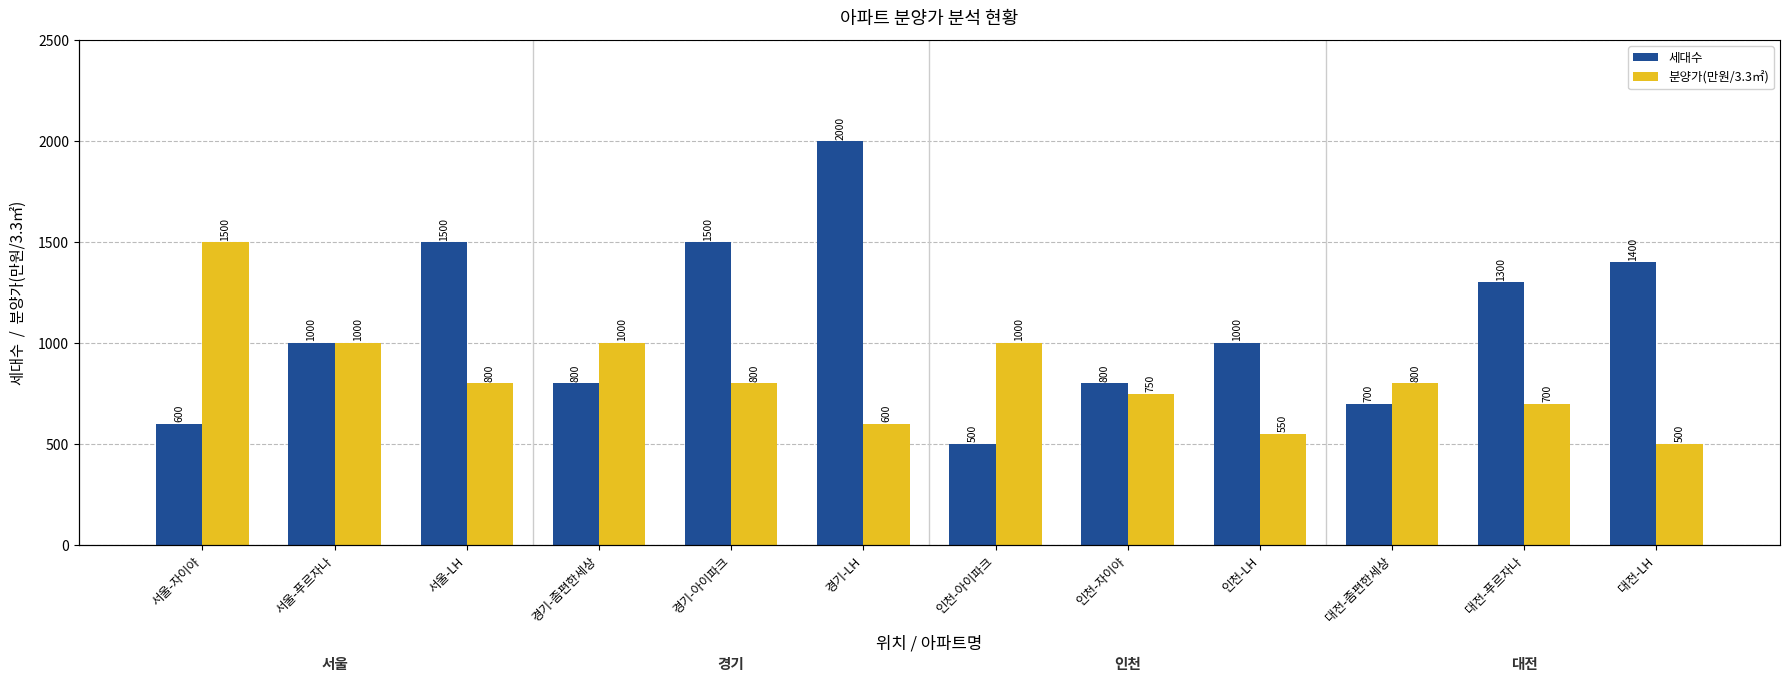

Is it true that 세대수 equals 1000 at 서울-푸르자나?

True